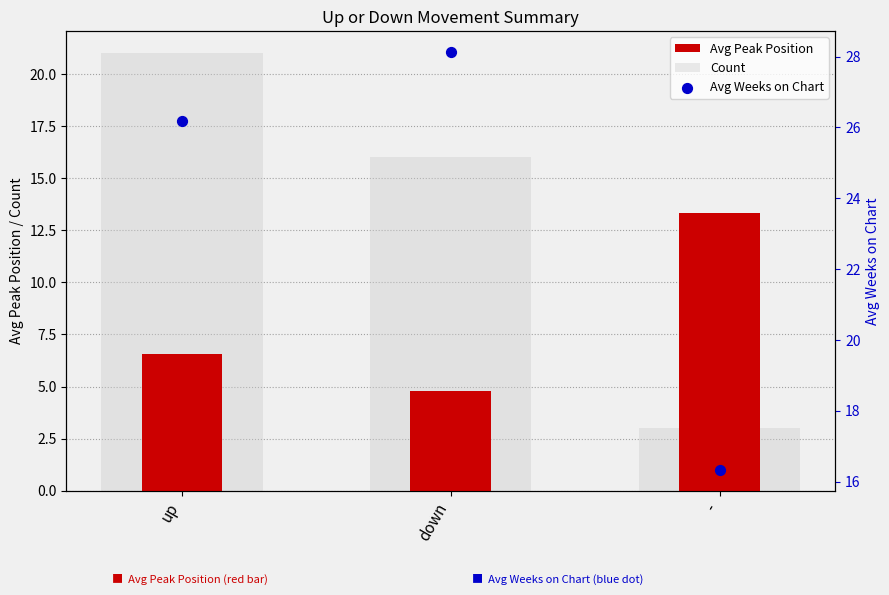

Is the value of Count at down greater than the value of Avg Peak Position at -?

Yes